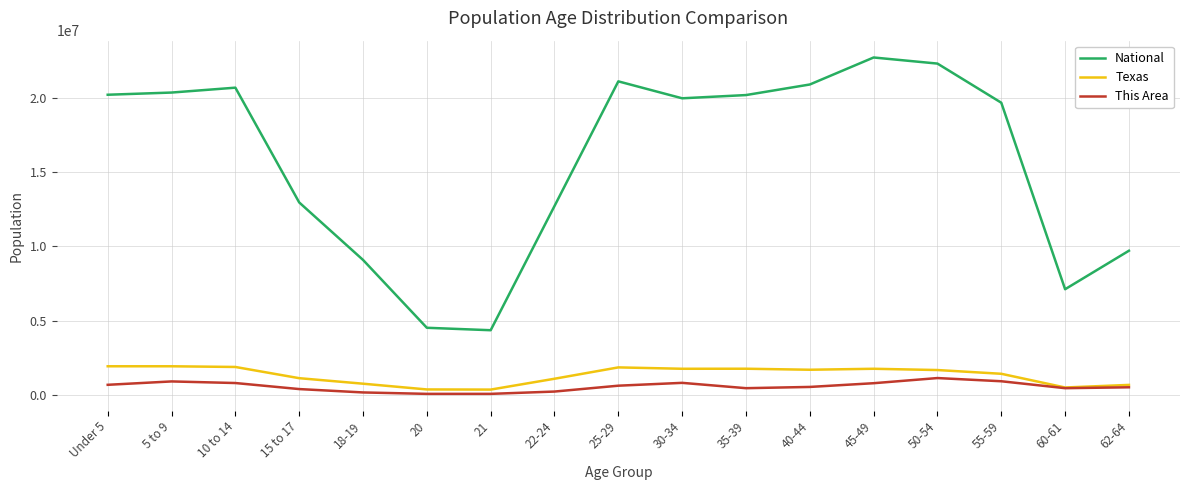

What is the maximum value for National?

22708591.0